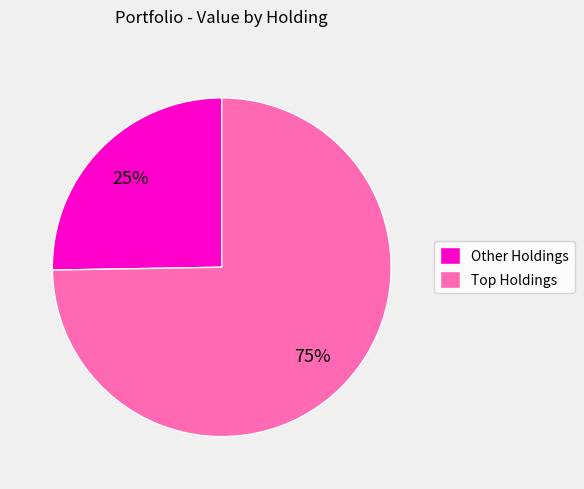

Does any single category account for the majority?

Yes